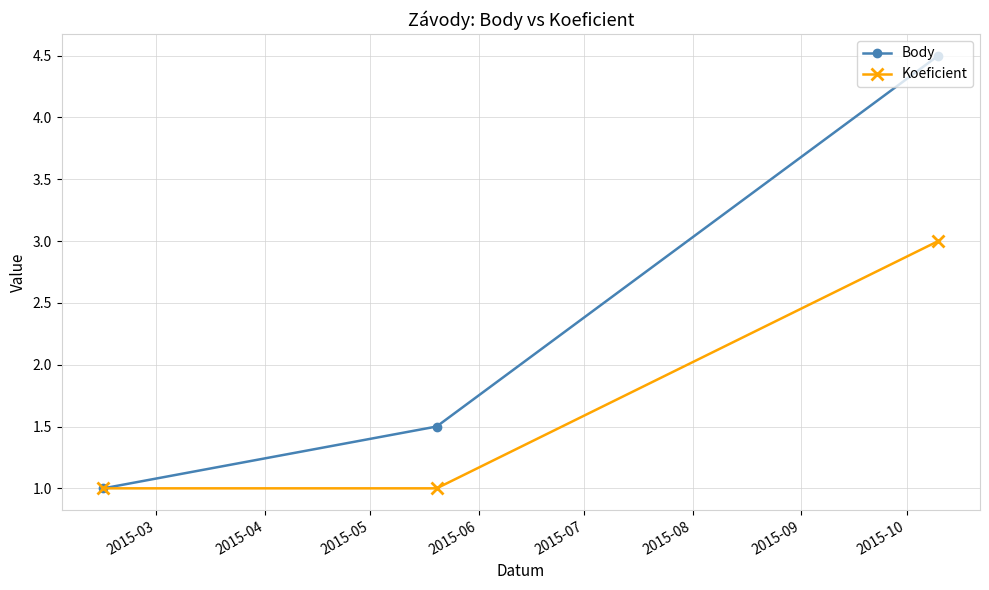

What is the value of the Koeficient point at the 3rd from the left?

3.0